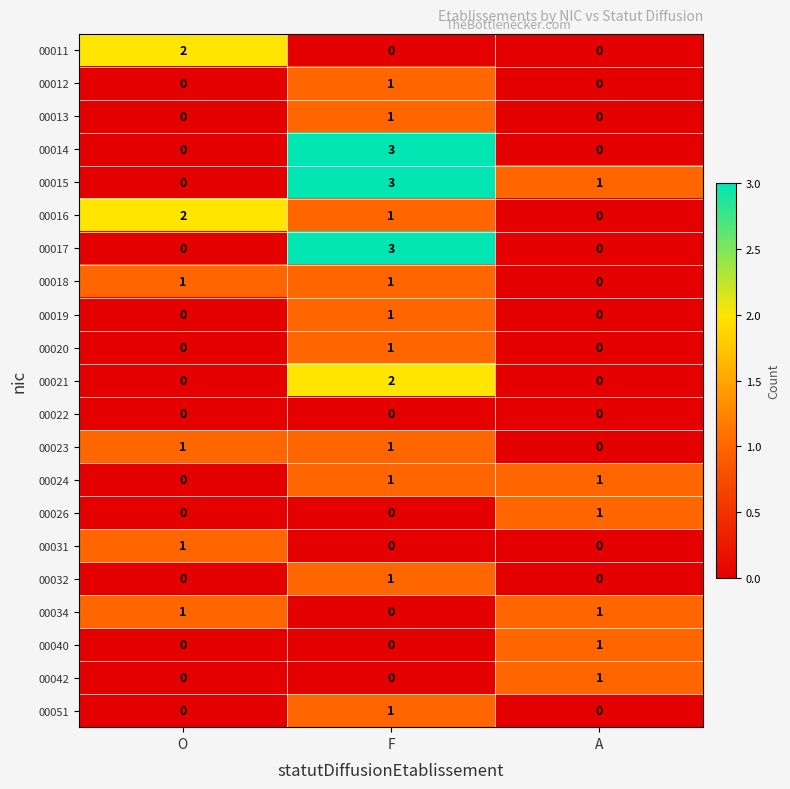

List the labels in order of 00015 value, largest first.

F, A, O